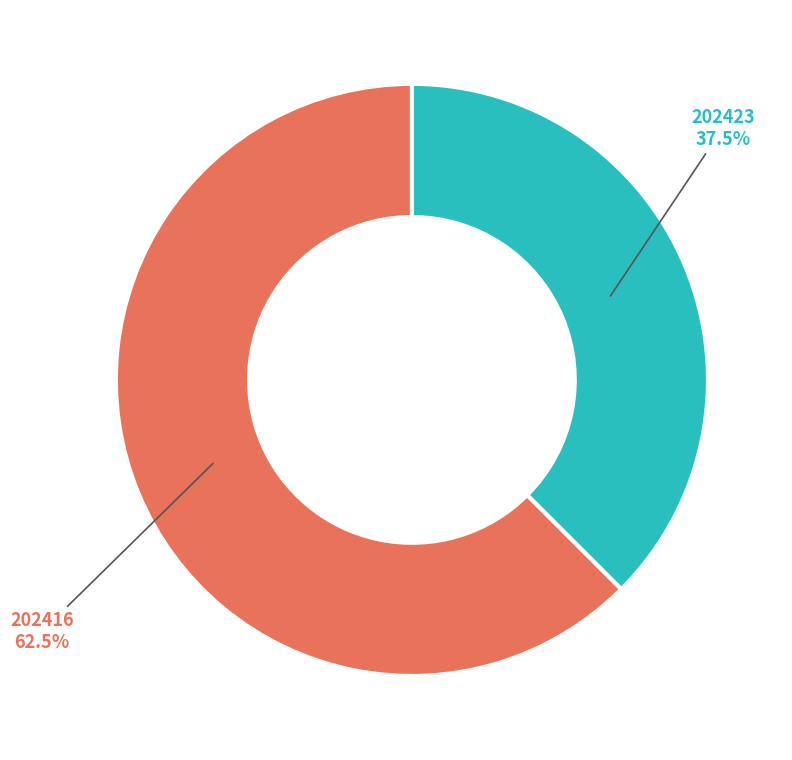

What is the majority slice?

202416